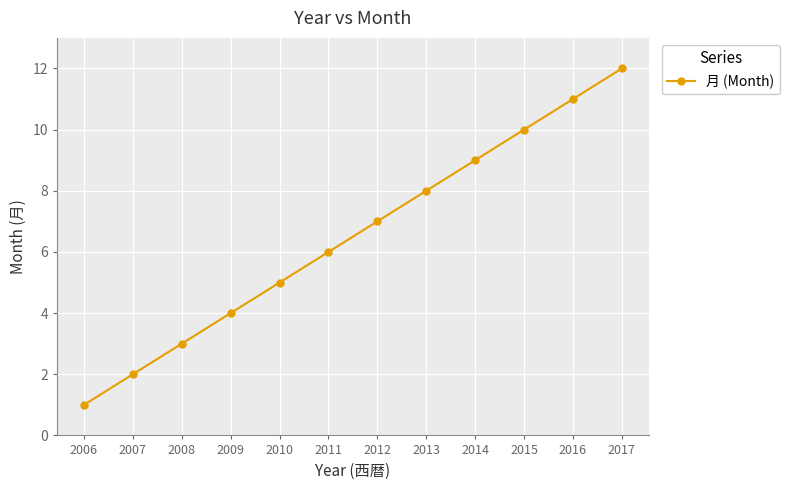

Which label corresponds to the smallest value in the chart?

2006